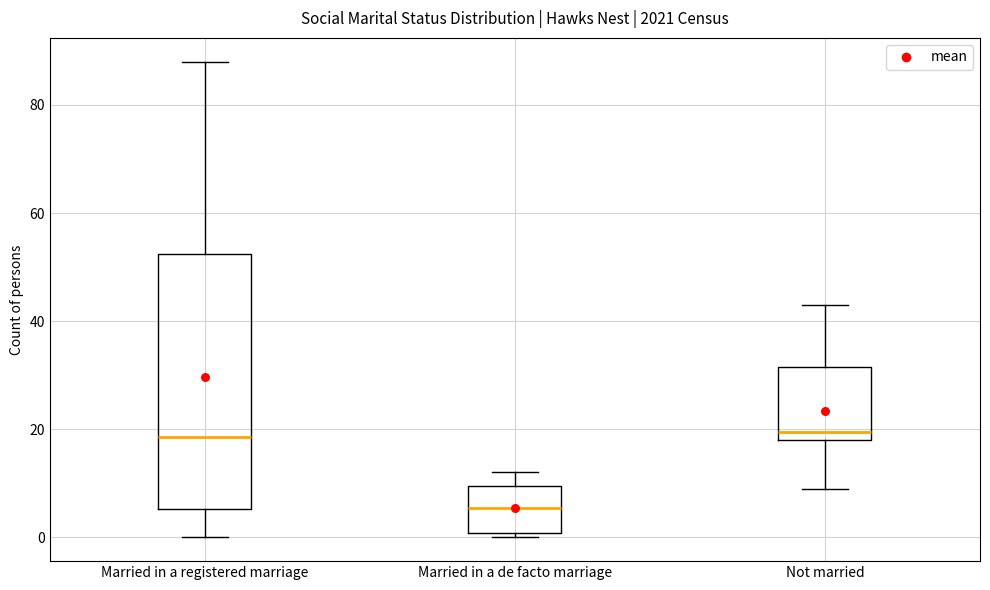

Reading left to right, read every box against the y-axis: the position of its median line, the range the box covers, and the ends of its whiskers. The values are not printed on the chart, so give them approximately, as read against the axis.

Married in a registered marriage: median 18, box 6 to 52, whiskers 0 to 88
Married in a de facto marriage: median 6, box 0 to 10, whiskers 0 (just below the box's lower edge) to 12
Not married: median 20, box 18 to 32, whiskers 10 to 44